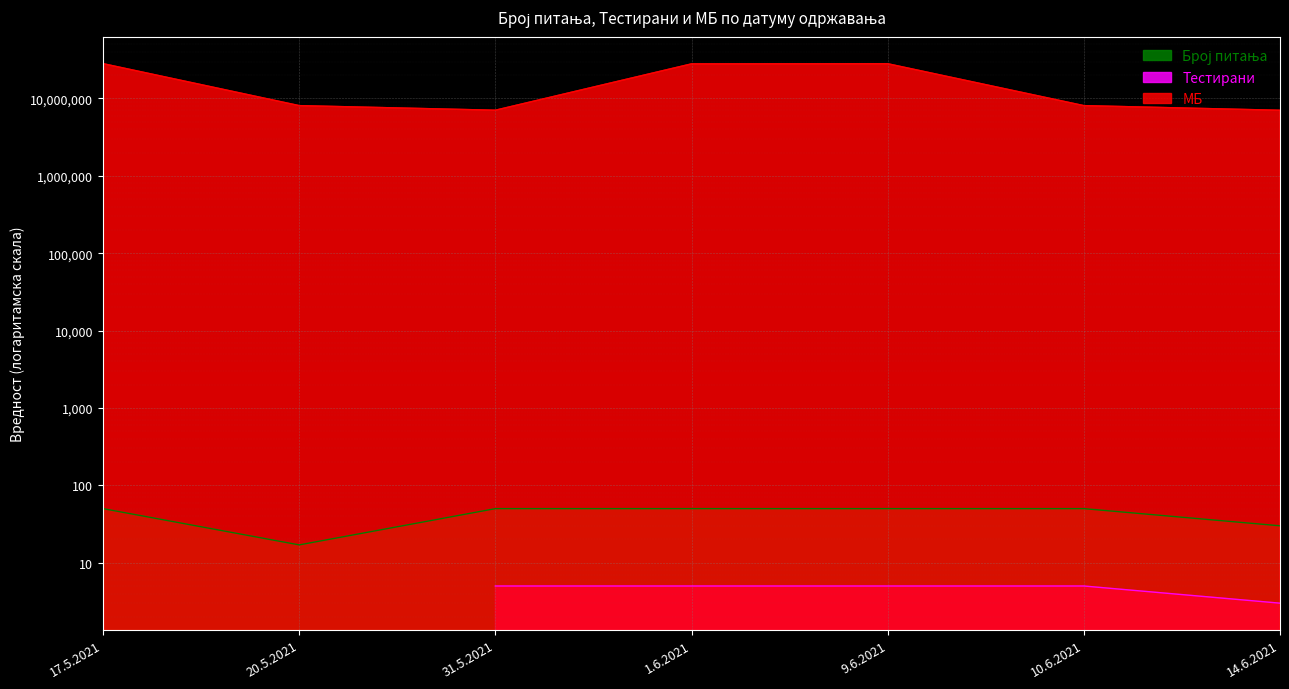

Rank the categories by МБ value from highest to lowest.

17.5.2021, 9.6.2021, 1.6.2021, 20.5.2021, 10.6.2021, 31.5.2021, 14.6.2021